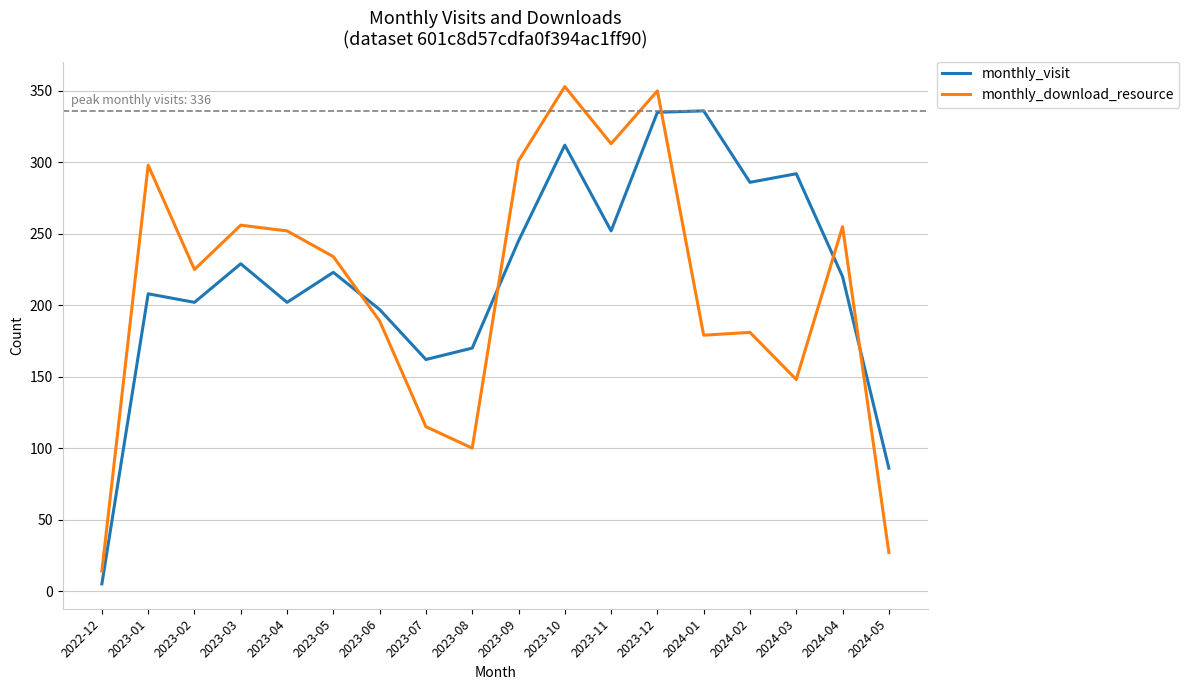

Rank the series at 2023-11 from highest to lowest value.

monthly_download_resource, monthly_visit